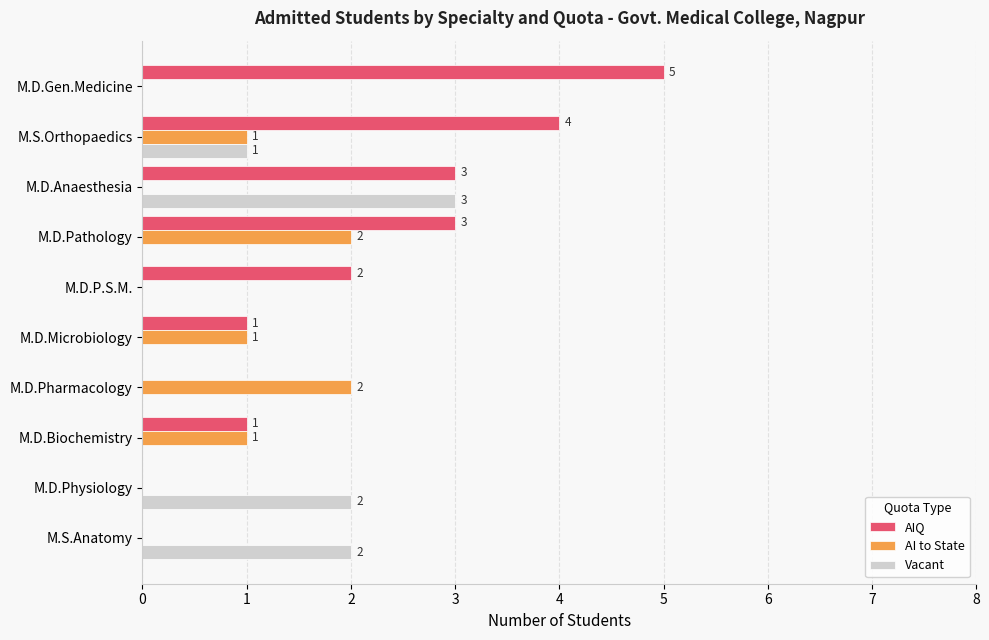

Which label corresponds to the largest value in the chart?

M.D.Gen.Medicine